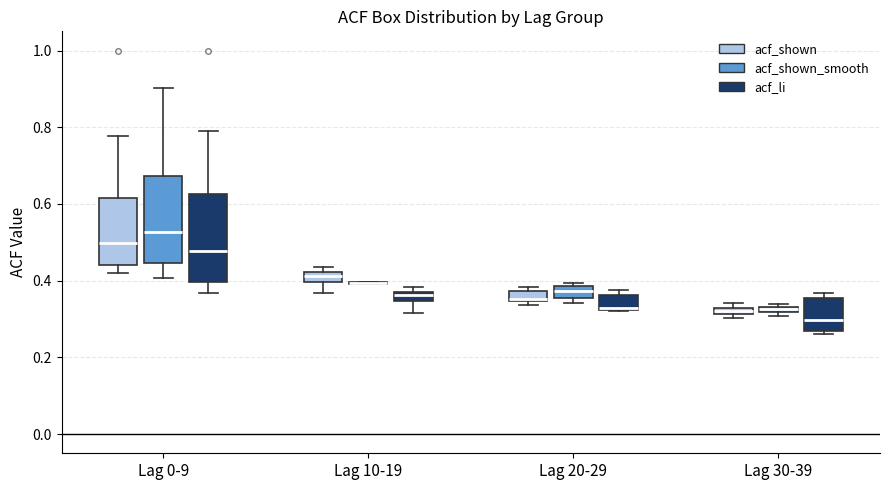

Where does the median line of the box for Lag 0-9 (acf_li) sit on the y-axis? The values are not printed on the chart, so give them approximately, as read against the axis.

0.48